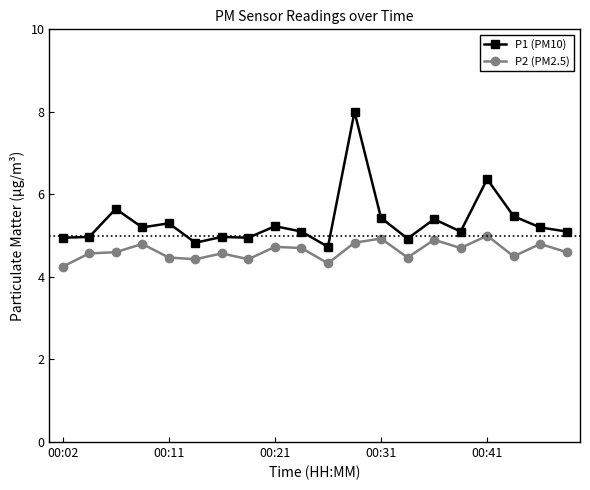

What is the maximum value for P1 (PM10)?

8.0